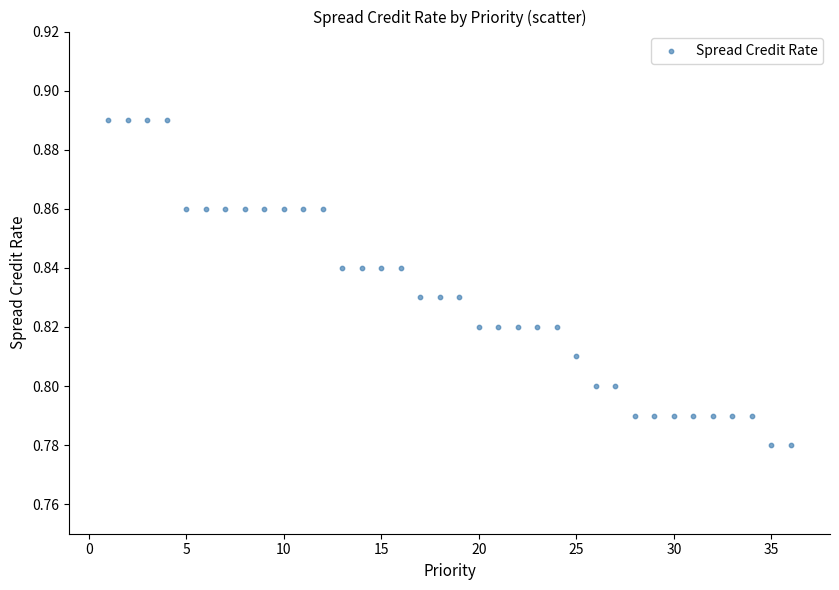

What is the range of X values (max minus min)?

35.0